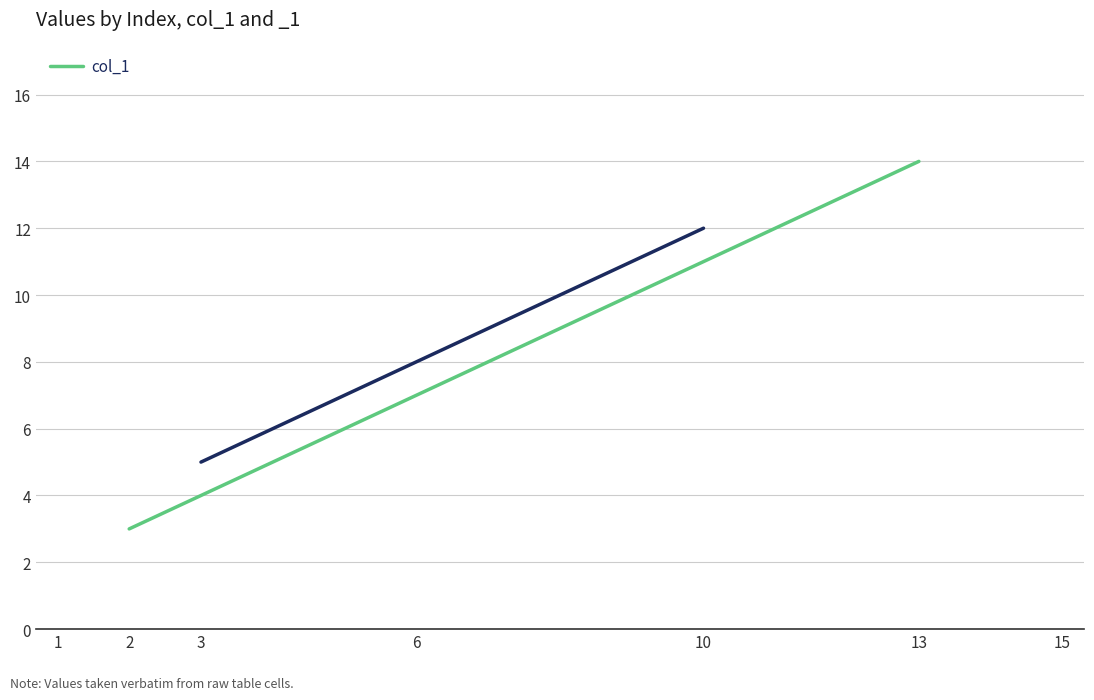

List the labels in order of value, smallest first.

1, 2, 3, 6, 10, 13, 15